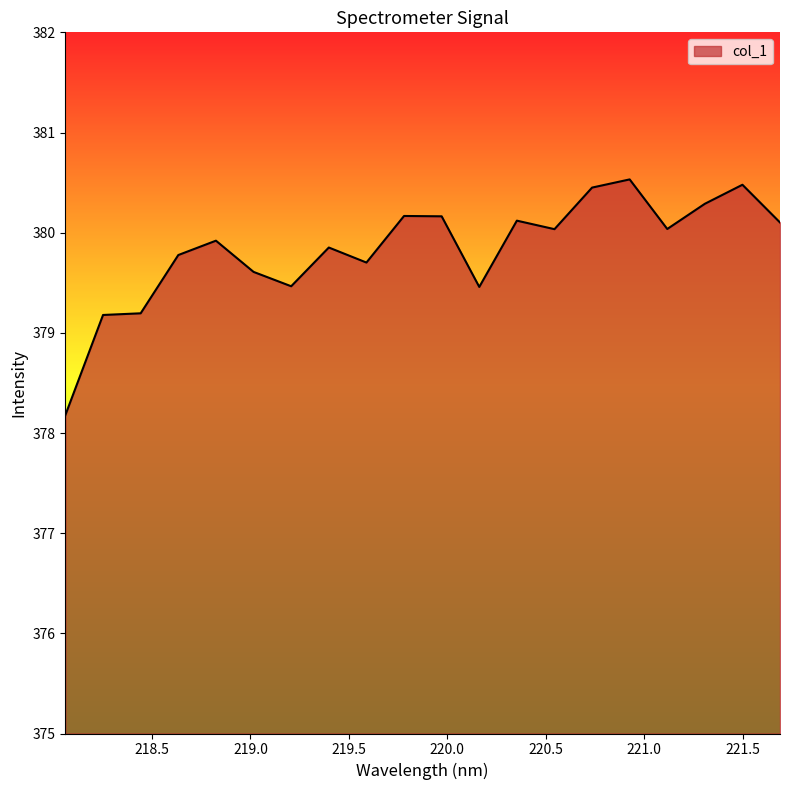

What is the difference between the second highest and minimum values?

2.3